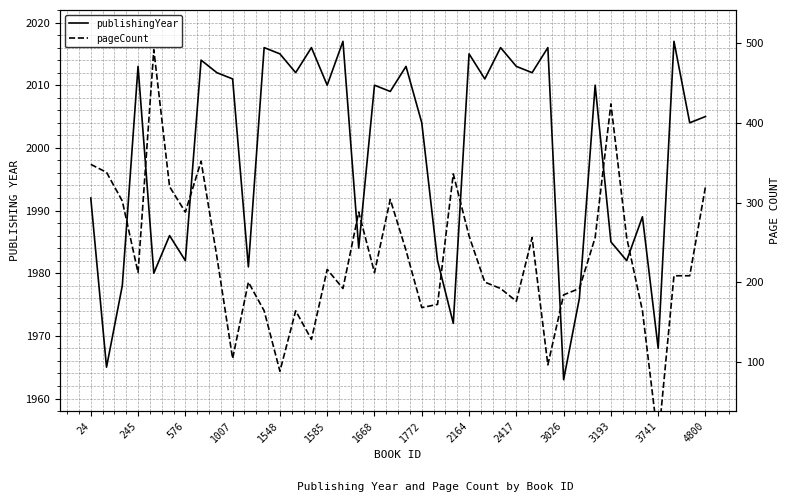

True or false: pageCount and publishingYear cross at least once.

False